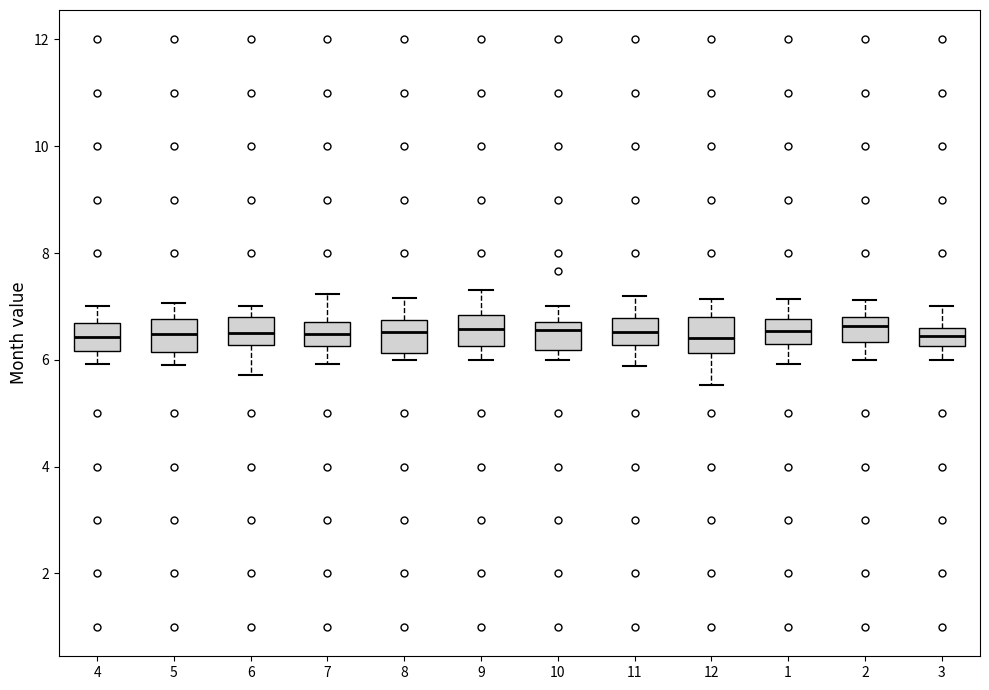

Reading left to right, read every box against the y-axis: the position of its median line, the range the box covers, and the ends of its whiskers. The values are not printed on the chart, so give them approximately, as read against the axis.

4: median 6.4, box 6.2 to 6.6, whiskers 6.0 to 7.0
5: median 6.4, box 6.2 to 6.8, whiskers 6.0 to 7.0
6: median 6.6, box 6.2 to 6.8, whiskers 5.8 to 7.0
7: median 6.4, box 6.2 to 6.6, whiskers 6.0 to 7.2
8: median 6.6, box 6.2 to 6.8, whiskers 6.0 to 7.2
9: median 6.6, box 6.2 to 6.8, whiskers 6.0 to 7.4
10: median 6.6, box 6.2 to 6.8, whiskers 6.0 to 7.0
11: median 6.6, box 6.2 to 6.8, whiskers 5.8 to 7.2
12: median 6.4, box 6.2 to 6.8, whiskers 5.6 to 7.2
1: median 6.6, box 6.2 to 6.8, whiskers 6.0 to 7.2
2: median 6.6, box 6.4 to 6.8, whiskers 6.0 to 7.2
3: median 6.4, box 6.2 to 6.6, whiskers 6.0 to 7.0